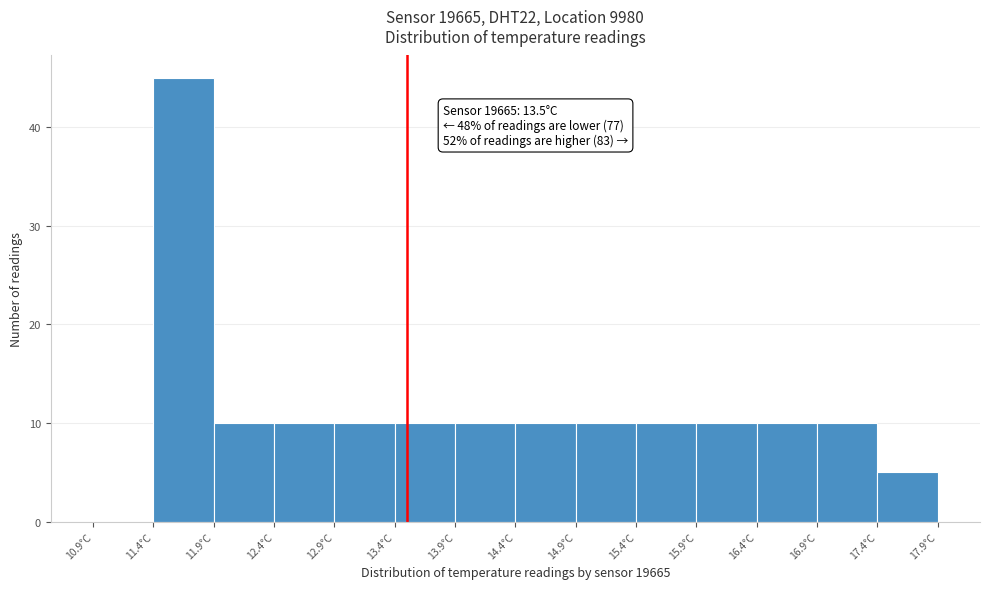

Over which range of the x-axis is the bar tallest?

11.4 to 11.9